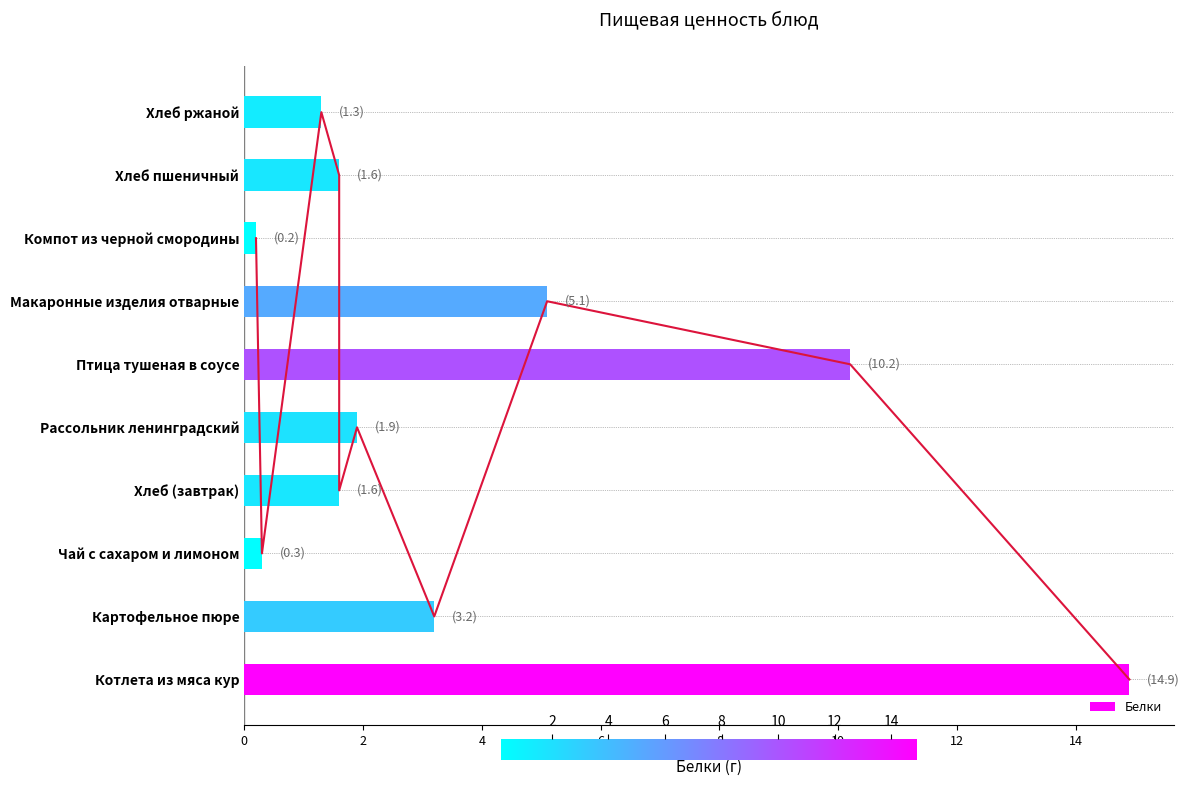

What is the difference between the second highest and second lowest values?

9.9